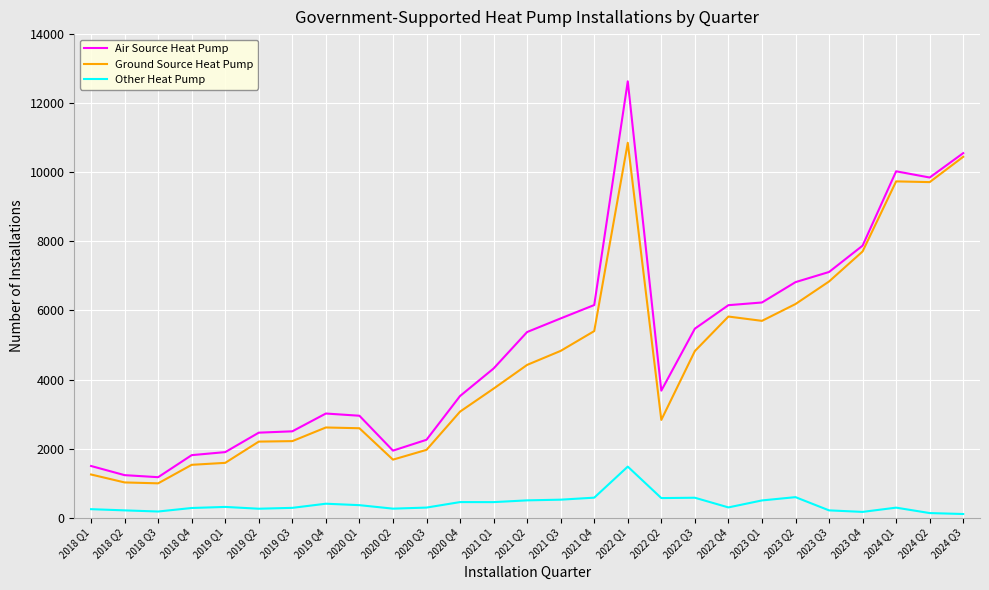

The Other Heat Pump series shows 124 at 2022 Q3. True or false?

False